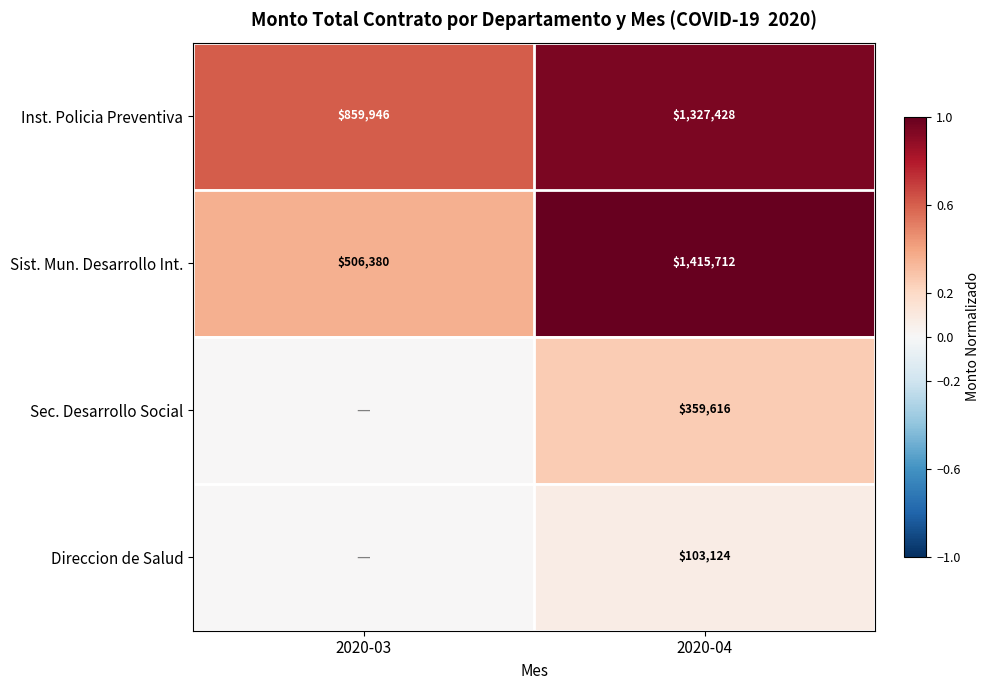

How many categories are shown in the chart?

2